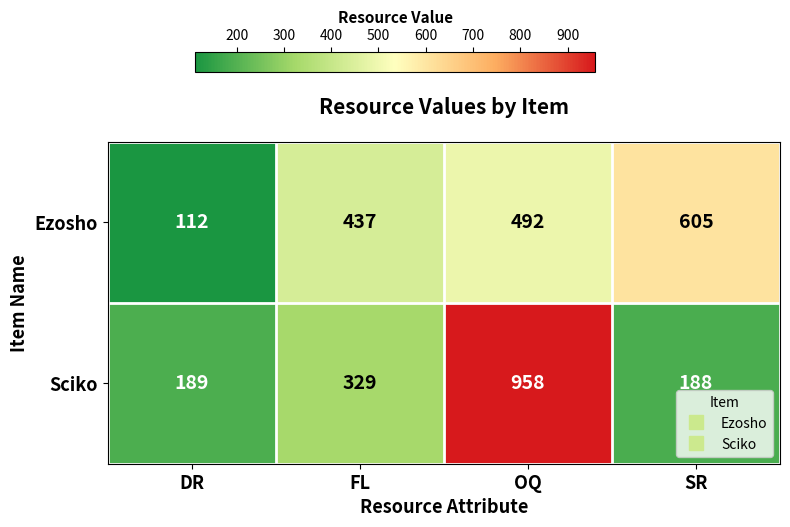

What is the sum of all Sciko values?

1664